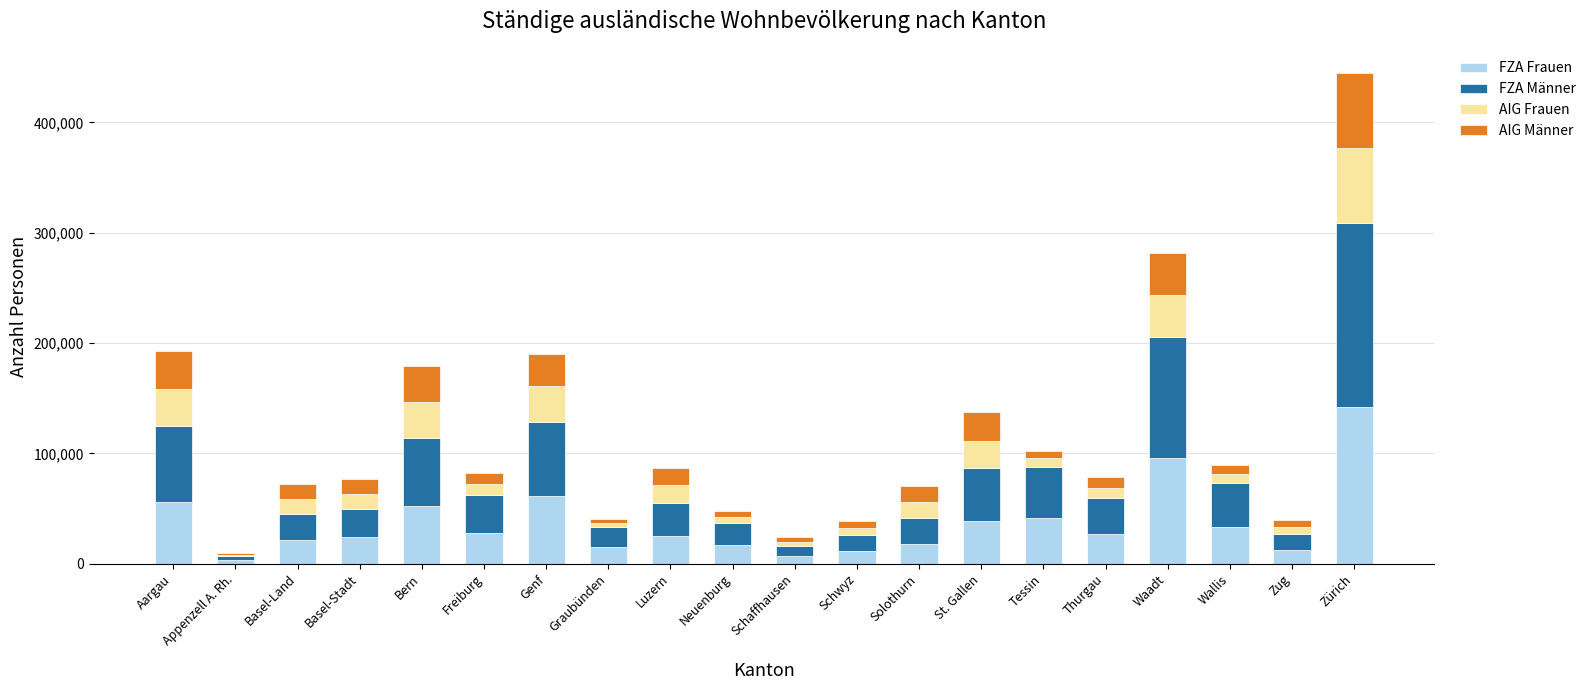

The FZA Frauen series shows 10071 at Freiburg. True or false?

False